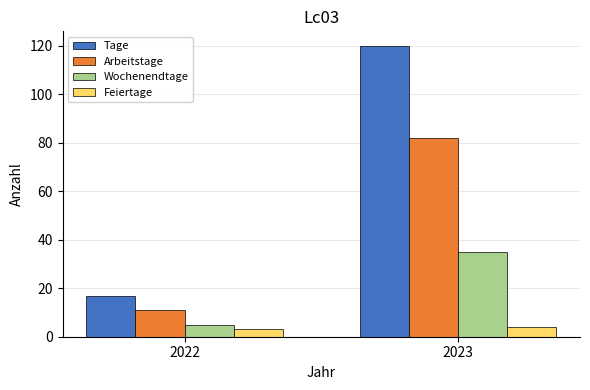

Is the value of Tage at 2022 greater than the value of Arbeitstage at 2023?

No